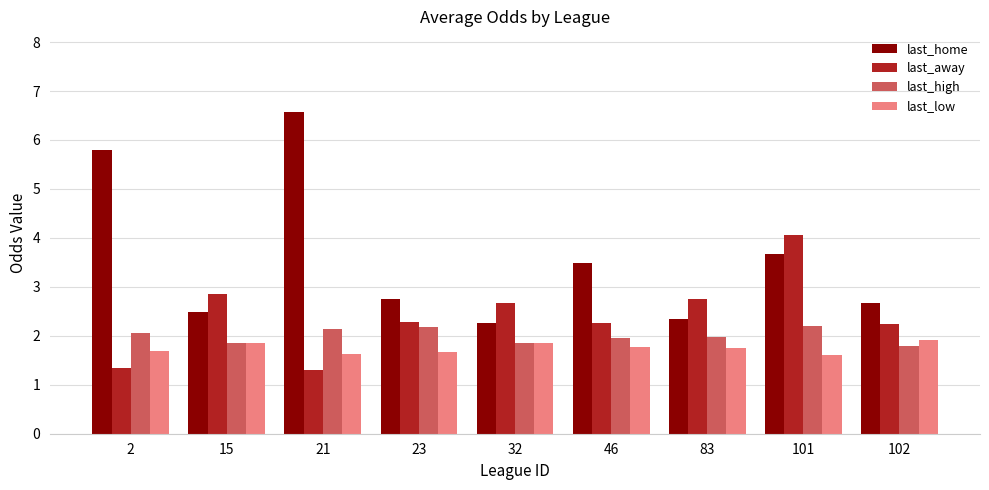

What value does the last_low series have at 83?

1.7